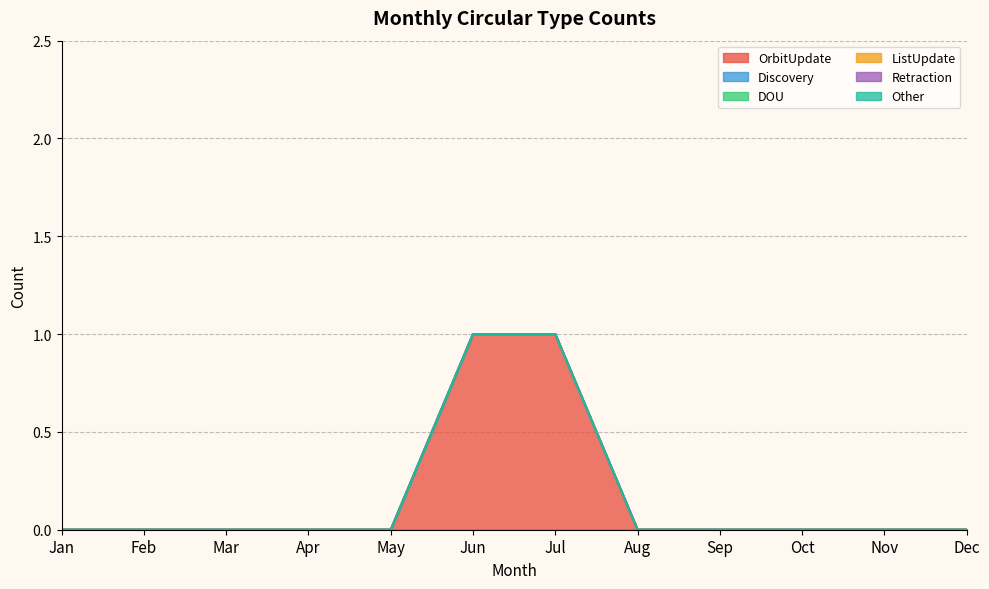

At which category is the sum across all series the highest?

Jun